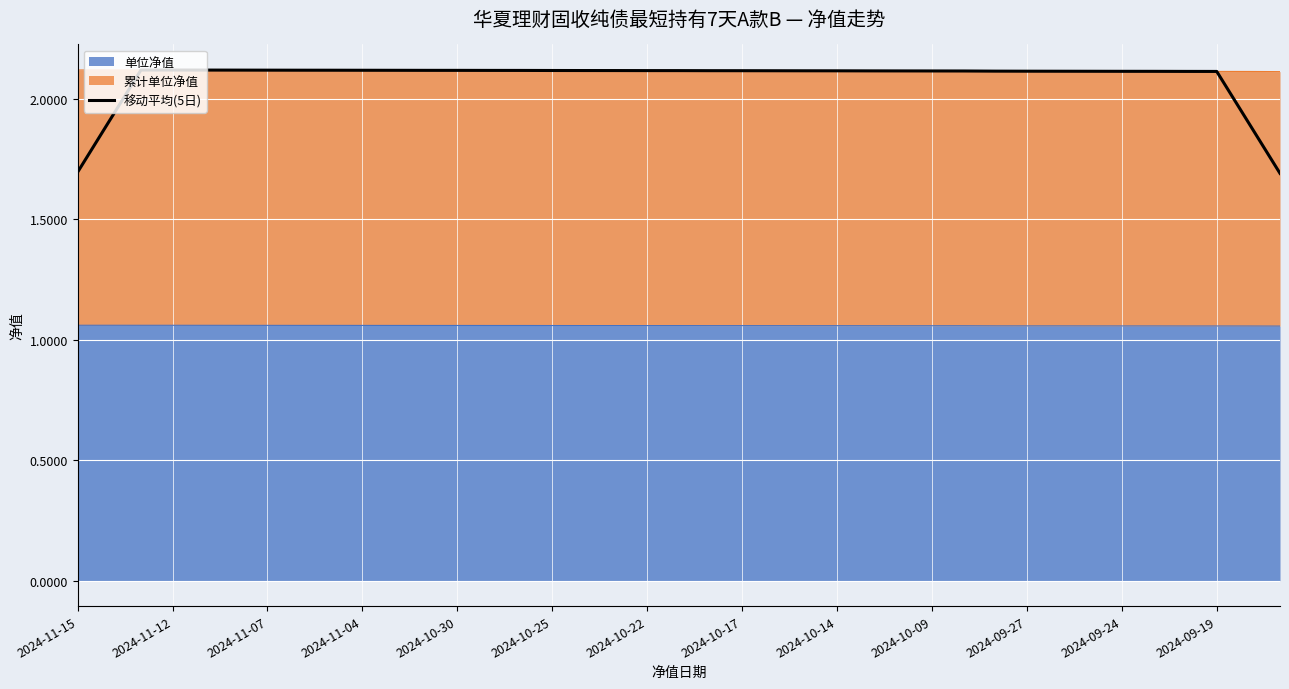

What is the greatest value displayed?

2.1